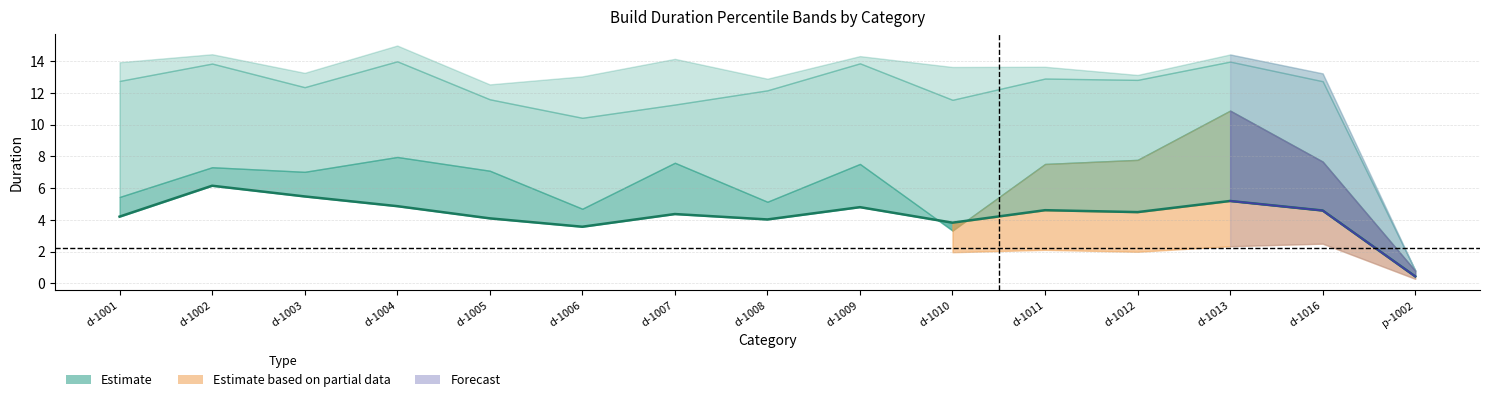

What is the label of the 9th point from the right?

d-1007